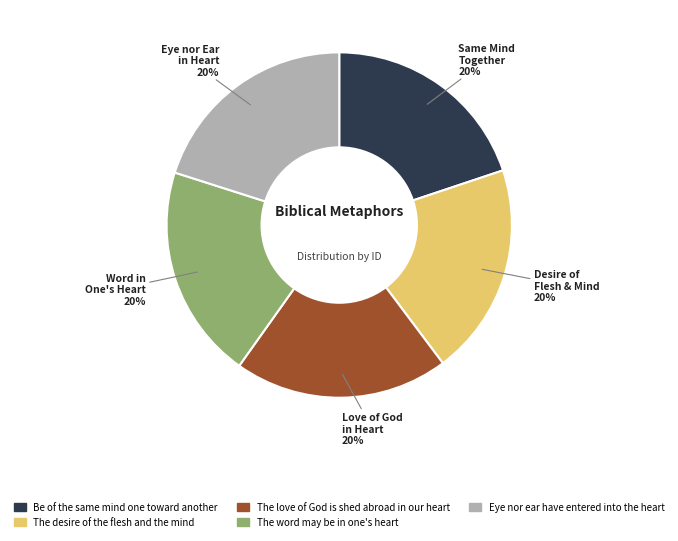

True or false: Eye nor ear have entered into the heart accounts for 30% of the total.

False